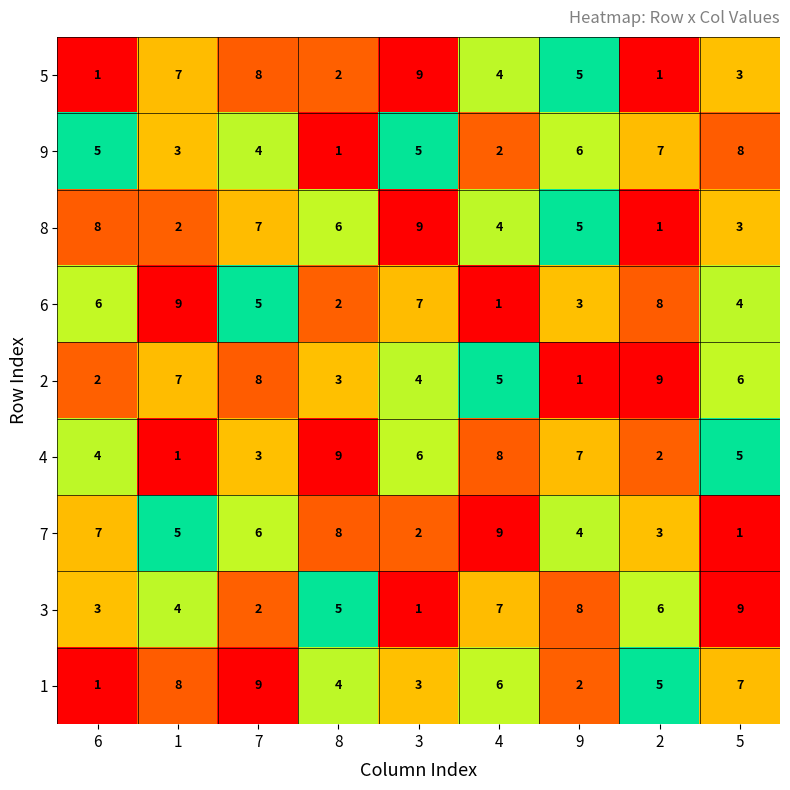

What is the difference between the maximum and minimum values in the 3 series?

8